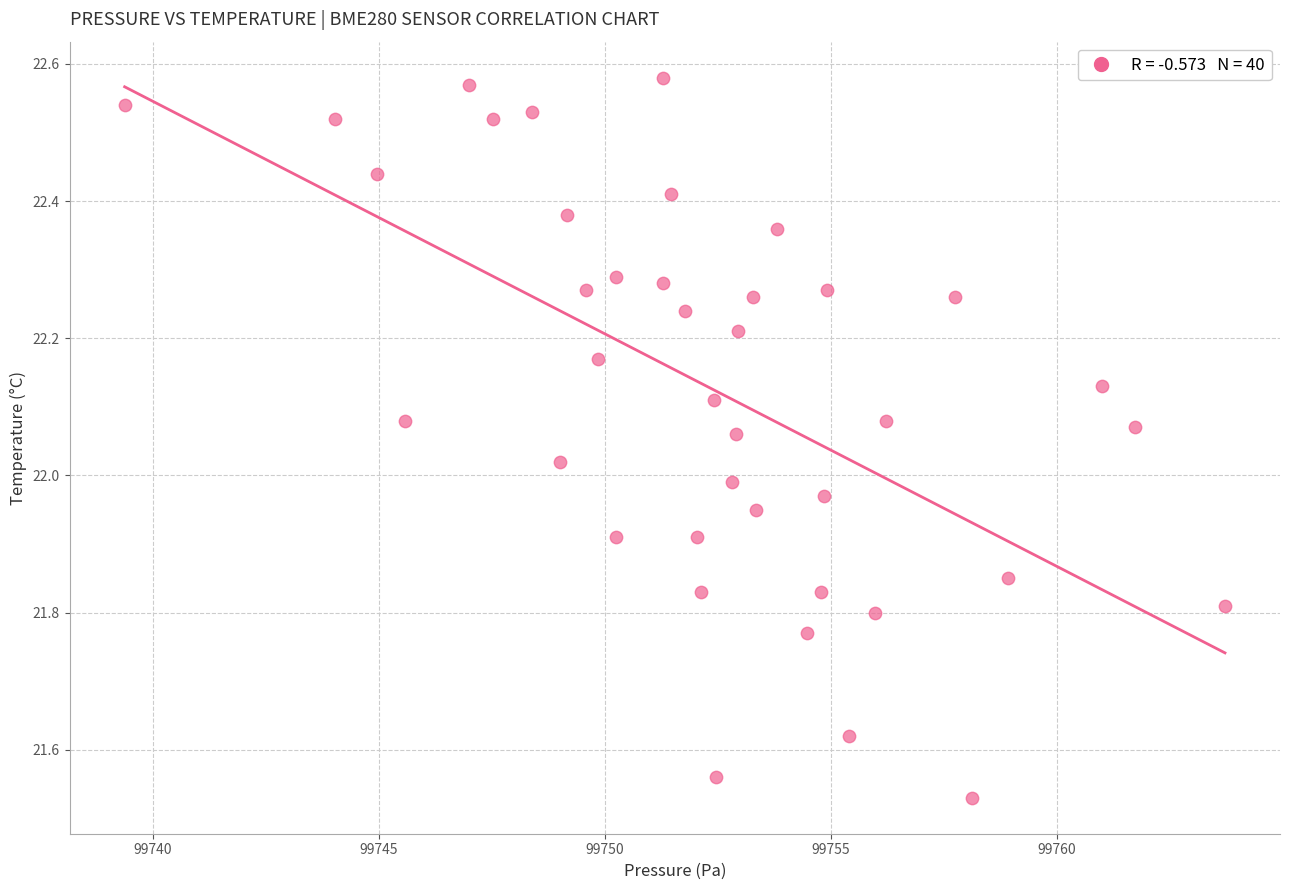

What is the range of X values (max minus min)?

24.3